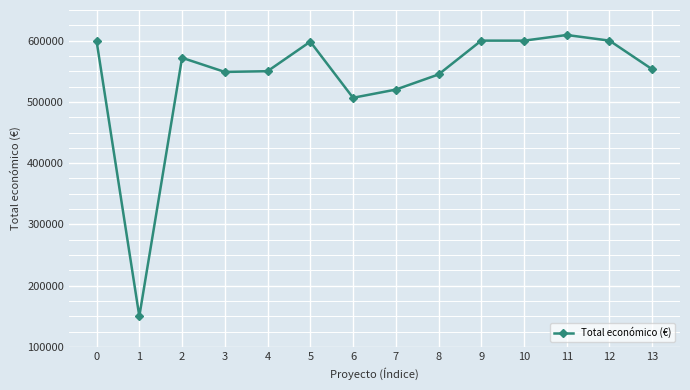

How many data points does each series have?

14